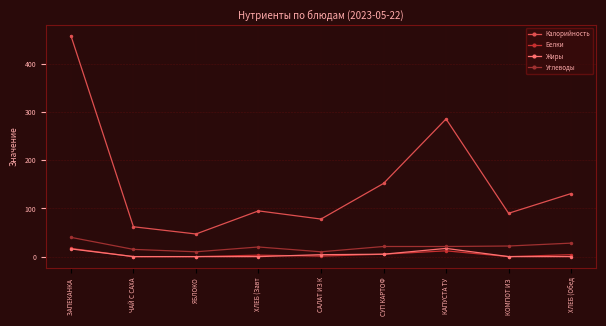

What are all the series names shown in the legend?

Калорийность, Белки, Жиры, Углеводы